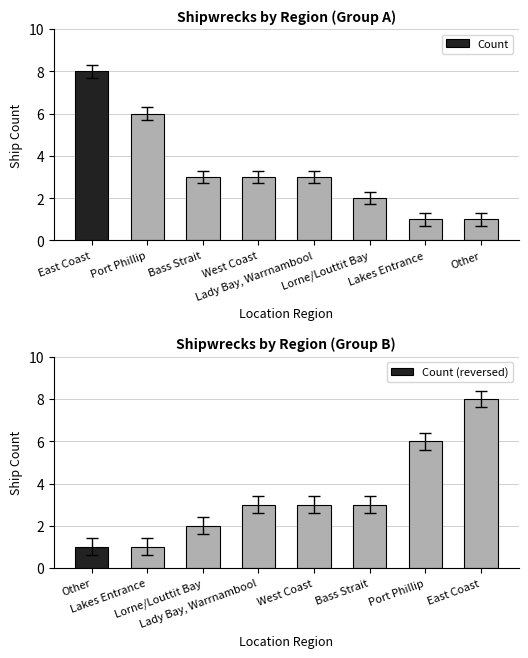

The Count series shows 2 at Lorne/Louttit Bay. True or false?

True